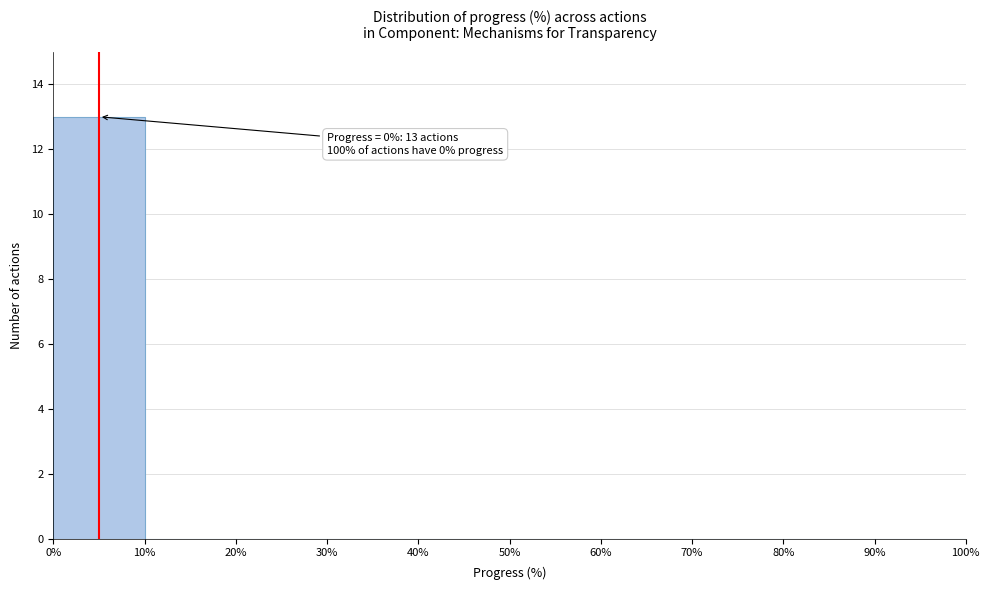

Over which range of the x-axis is the bar tallest?

0% to 10%